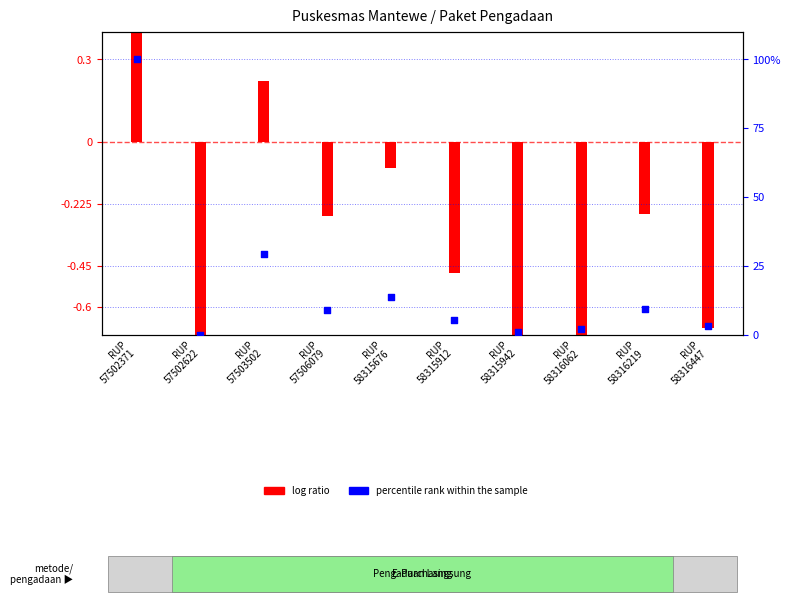

Which series has the largest total across all categories?

percentile rank within the sample